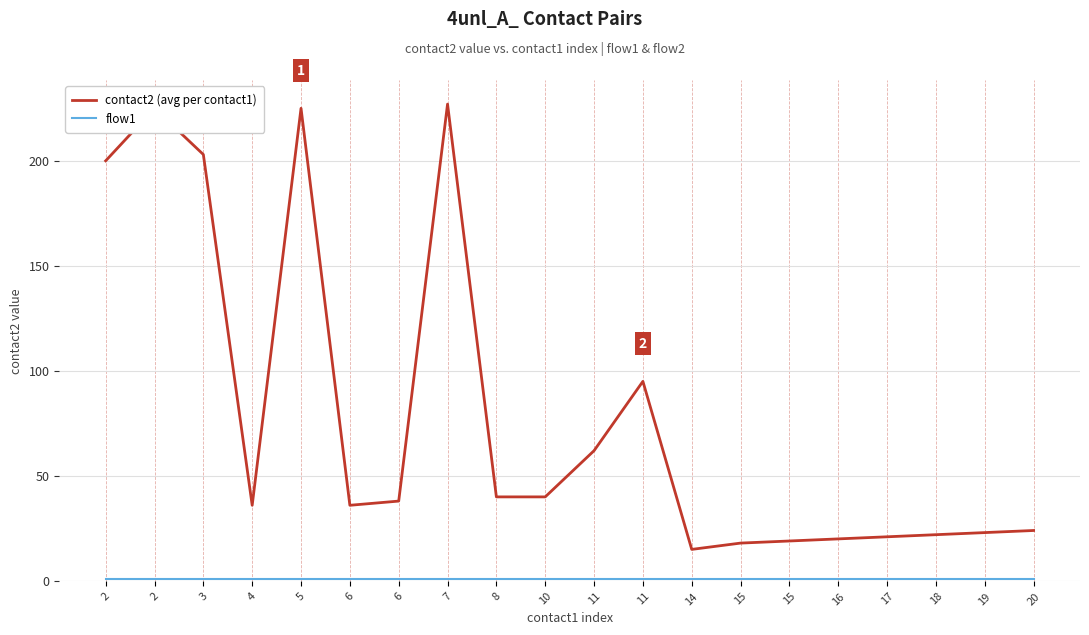

How many lines are shown in the chart?

2